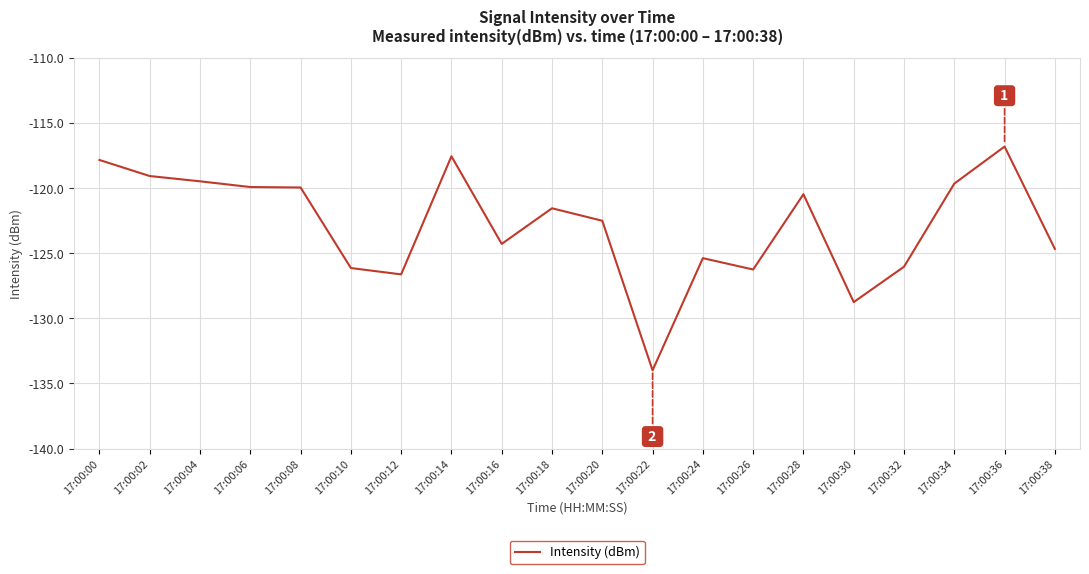

The value at 17:00:36 is -40.1. True or false?

False